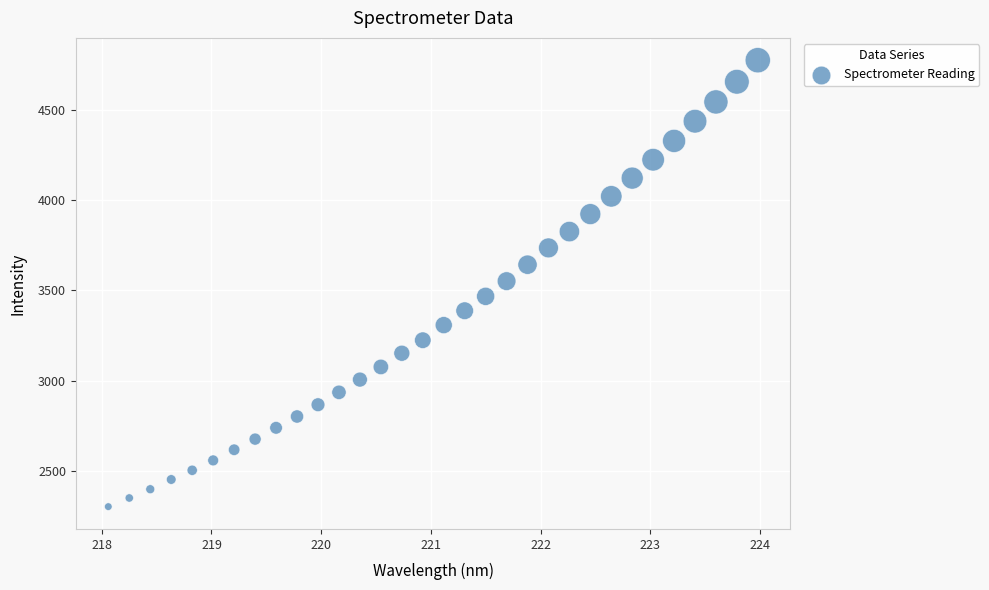

What is the range of X values (max minus min)?

5.9